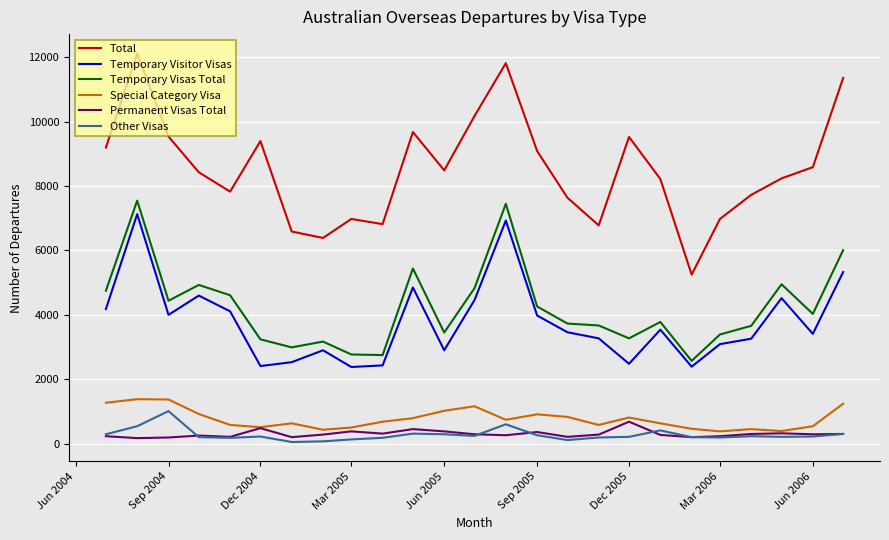

True or false: Permanent Visas Total and Other Visas cross at least once.

True